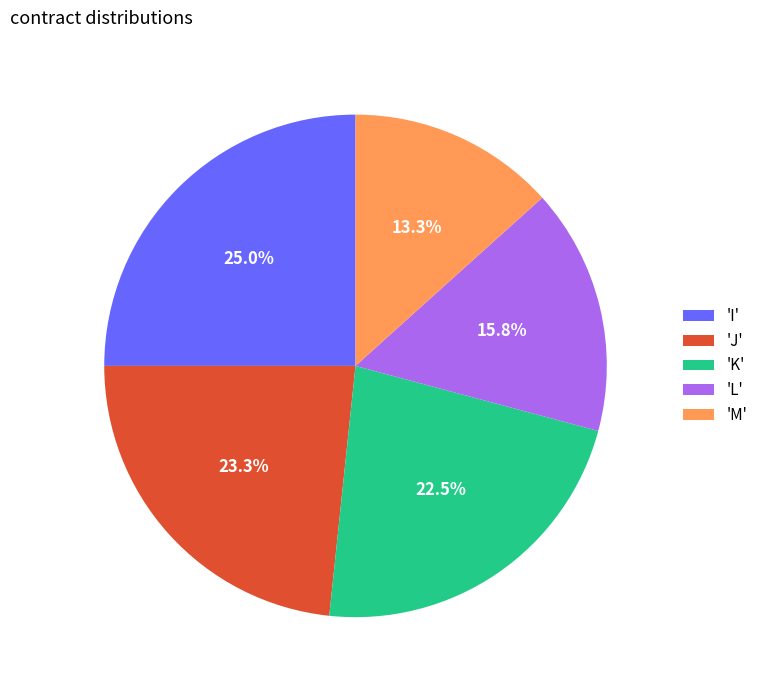

Between 'M' and 'L', which is larger?

'L'